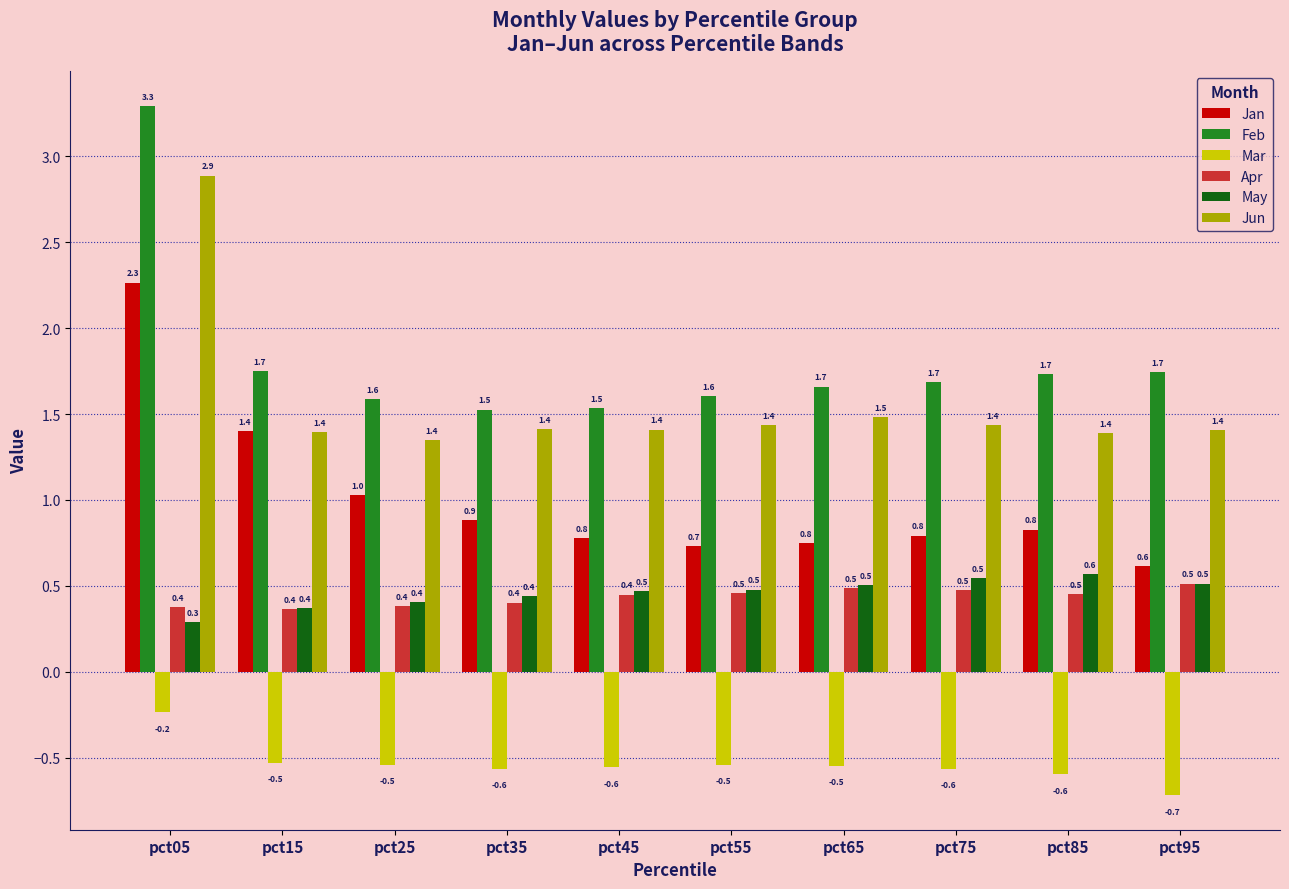

Rank the series by their maximum value, from highest to lowest.

Feb, Jun, Jan, May, Apr, Mar